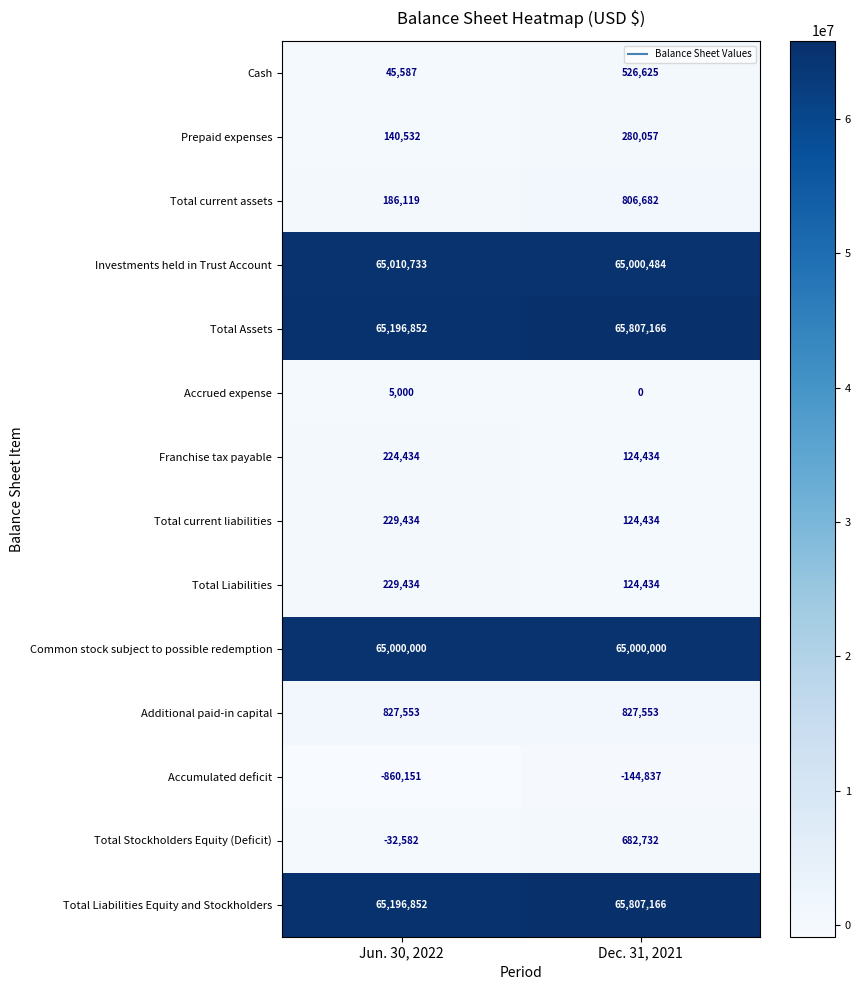

What is the difference between the maximum and minimum values in the Accrued expense series?

5000